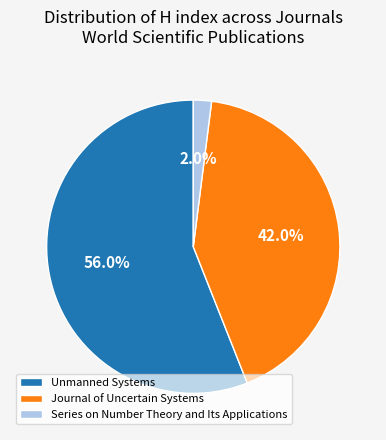

To the nearest percent, what is the difference between the Series on Number Theory and Its Applications and Journal of Uncertain Systems slice percentages?

40%